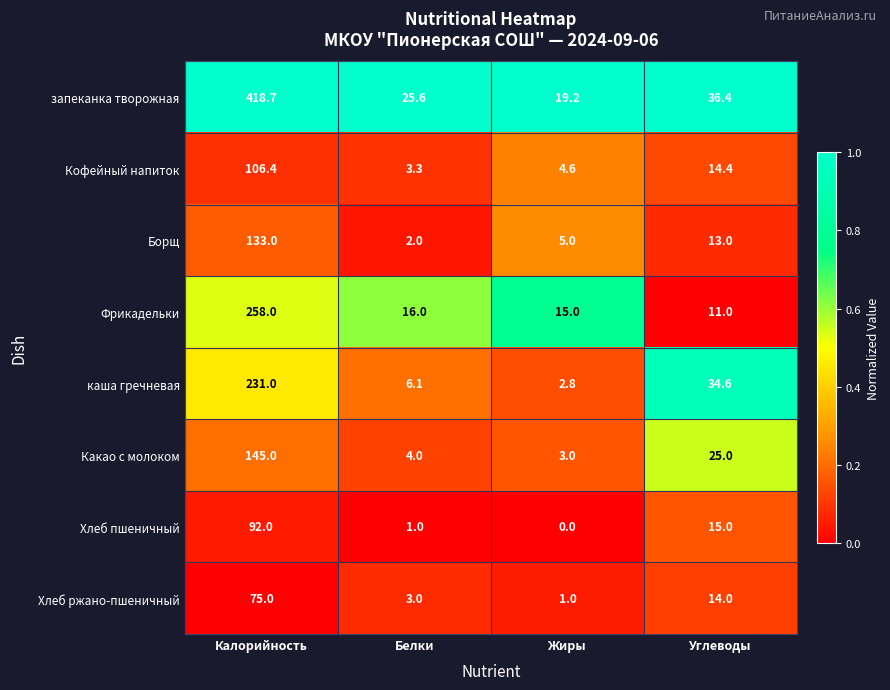

Which series has the widest spread of values?

запеканка творожная